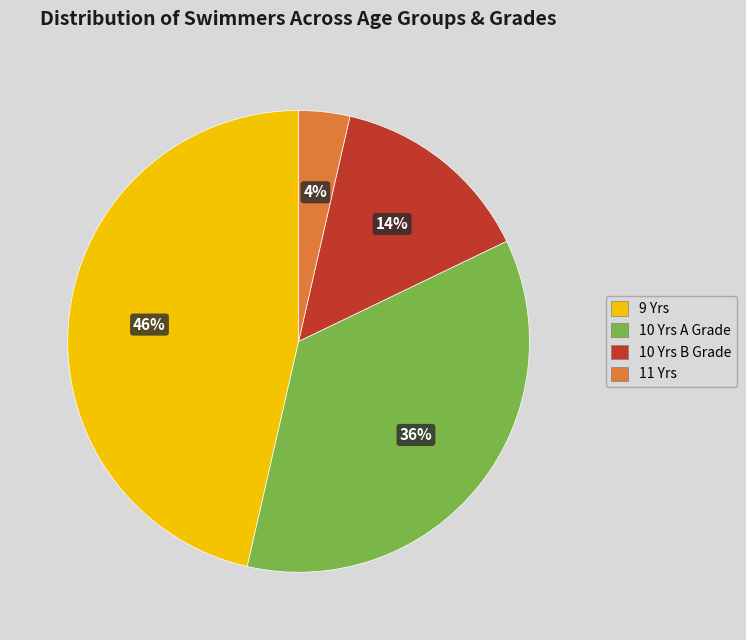

The 10 Yrs A Grade slice represents 44% of the pie. True or false?

False